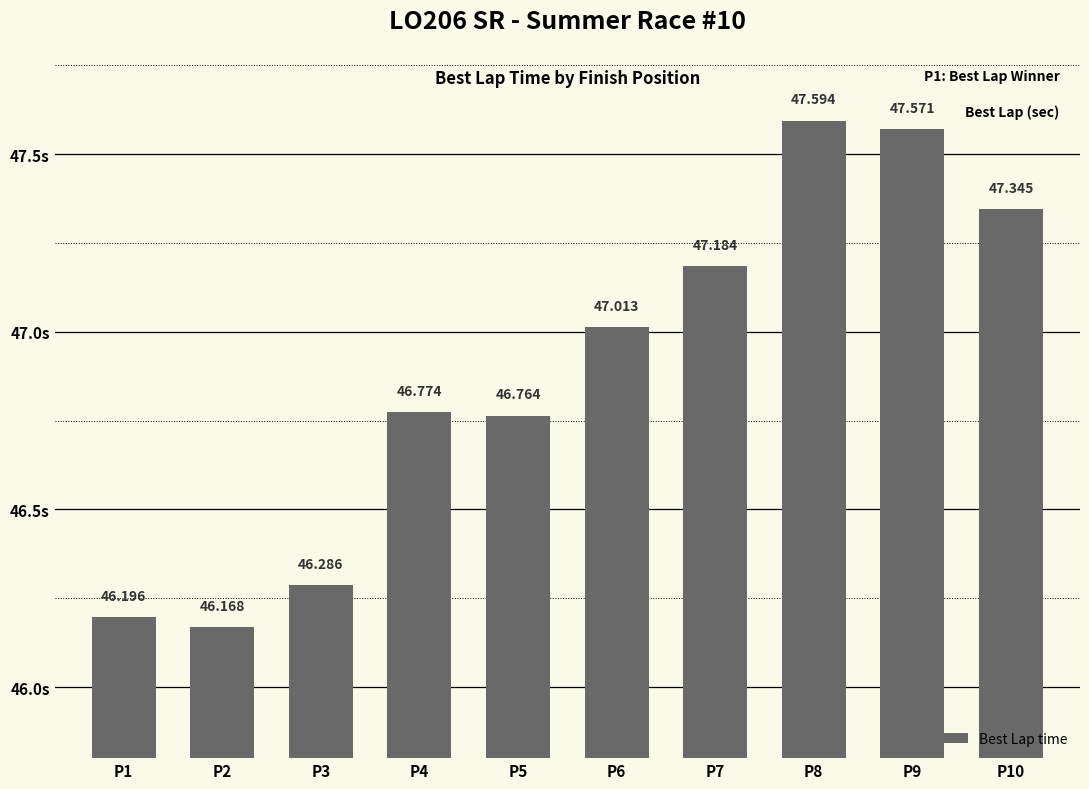

List the labels in order of value, smallest first.

P2, P1, P3, P5, P4, P6, P7, P10, P9, P8